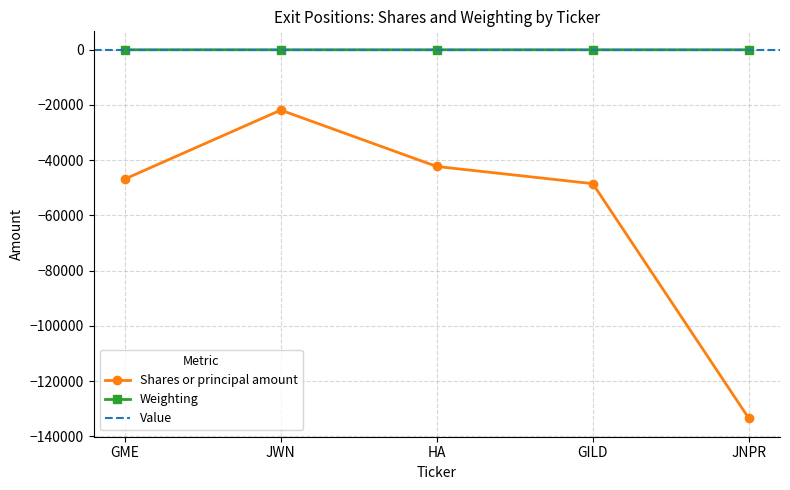

What is the total value across all series at GILD?

-48495.6